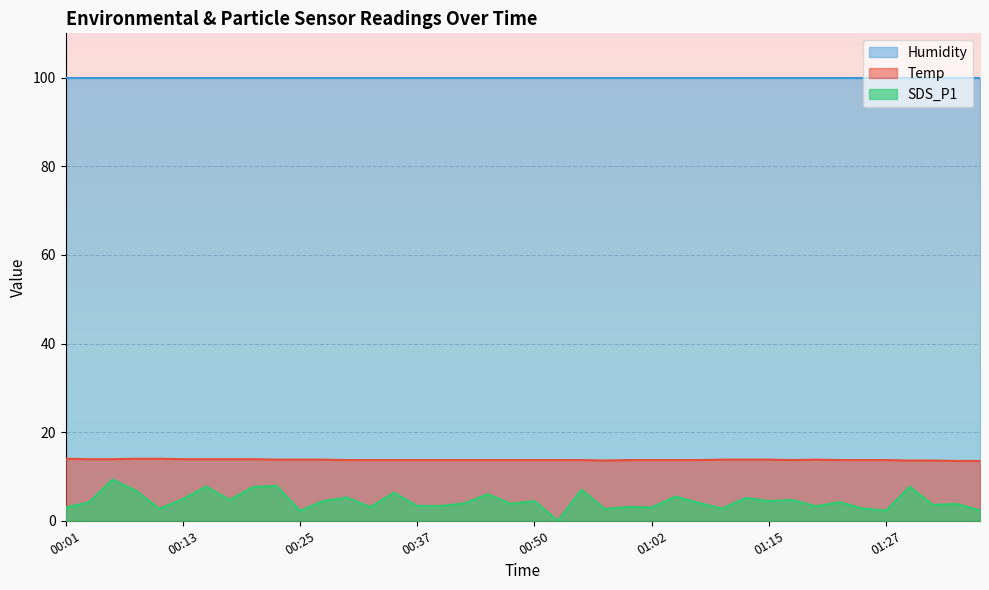

True or false: SDS_P1 and Temp intersect in this chart.

False